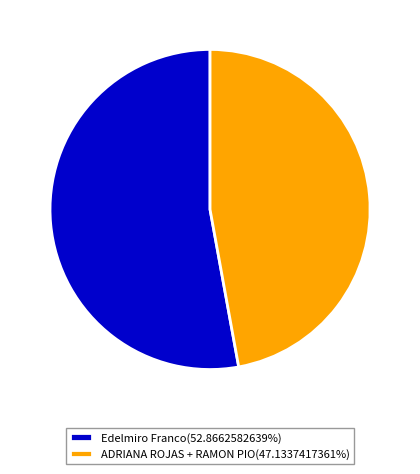

What is the ratio of the value at Edelmiro Franco(52.8662582639%) to the value at ADRIANA ROJAS + RAMON PIO(47.1337417361%)?

1.1